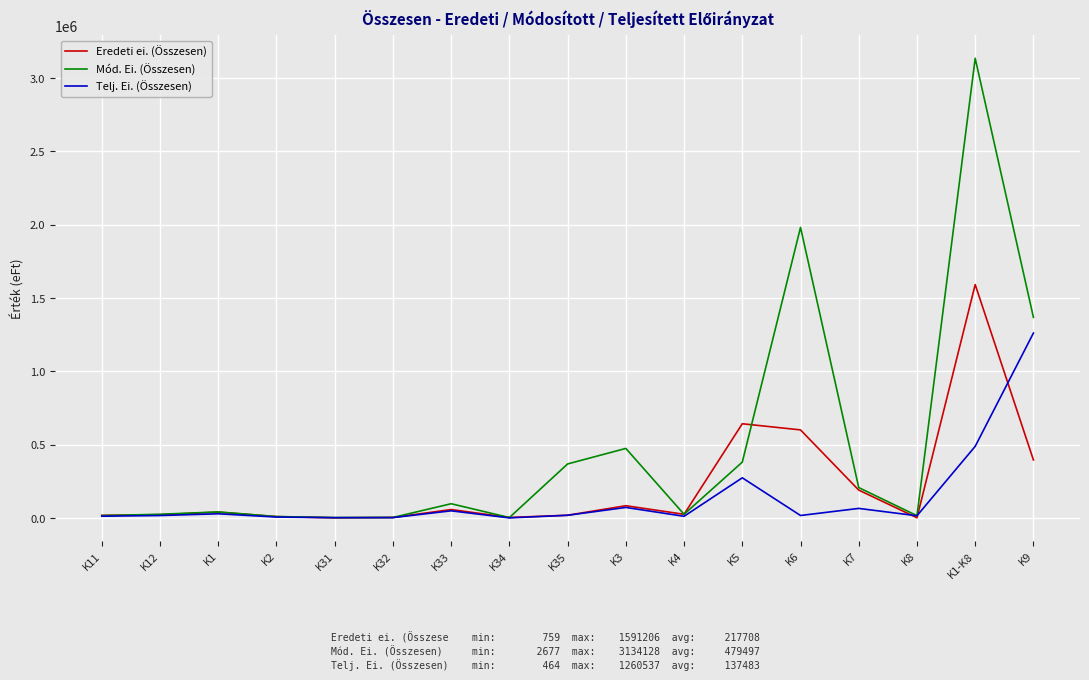

Which series changed the most between K1 and K31?

Eredeti ei. (Összesen)